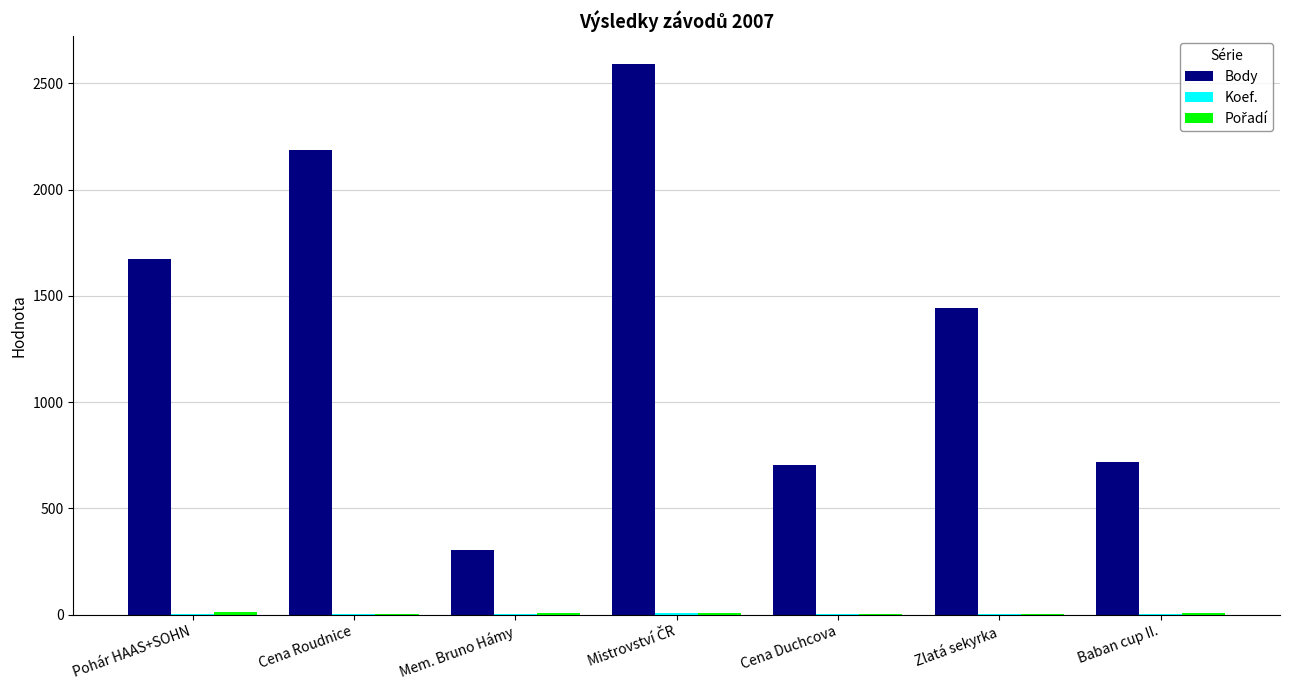

Which series has the largest total across all categories?

Body